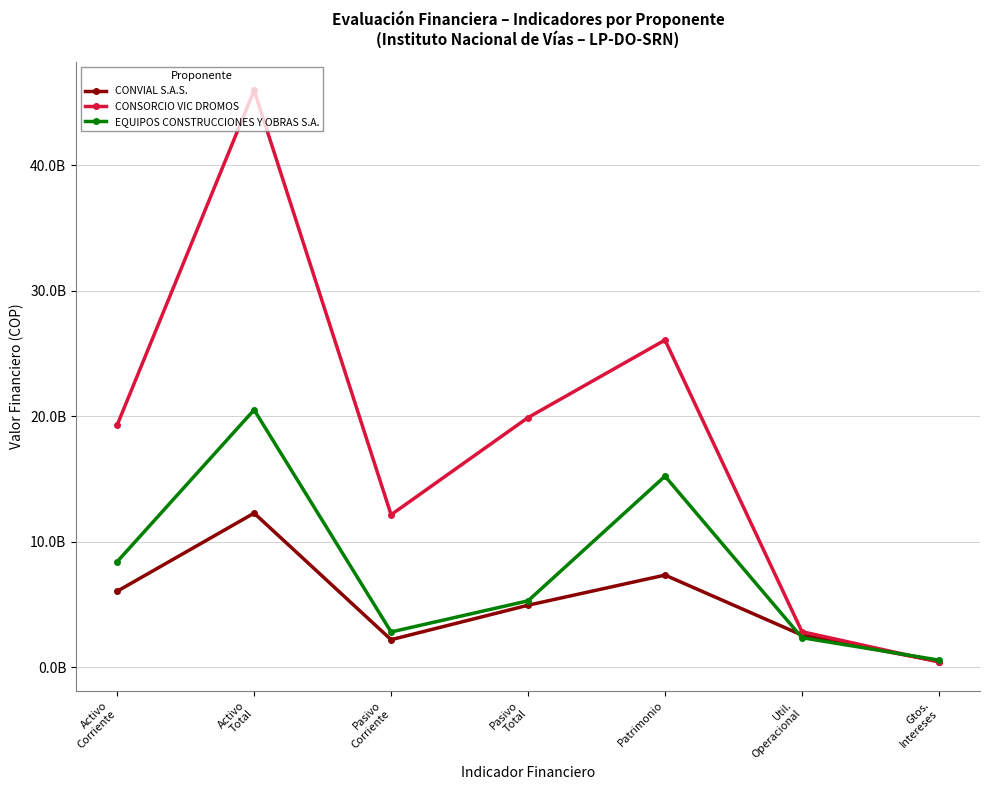

Does the chart have visible grid lines?

Yes